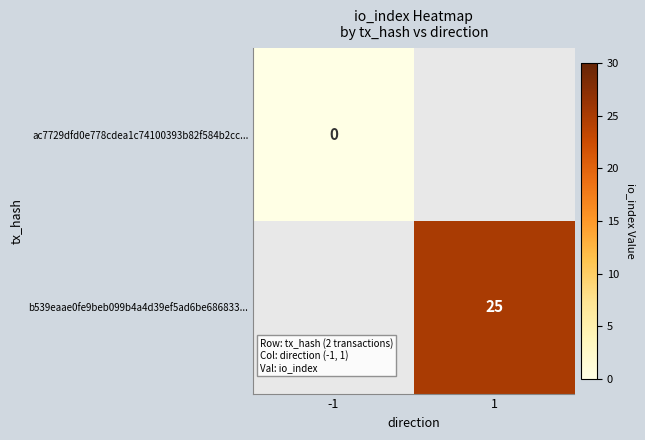

Which has a higher value, -1 or 1?

1